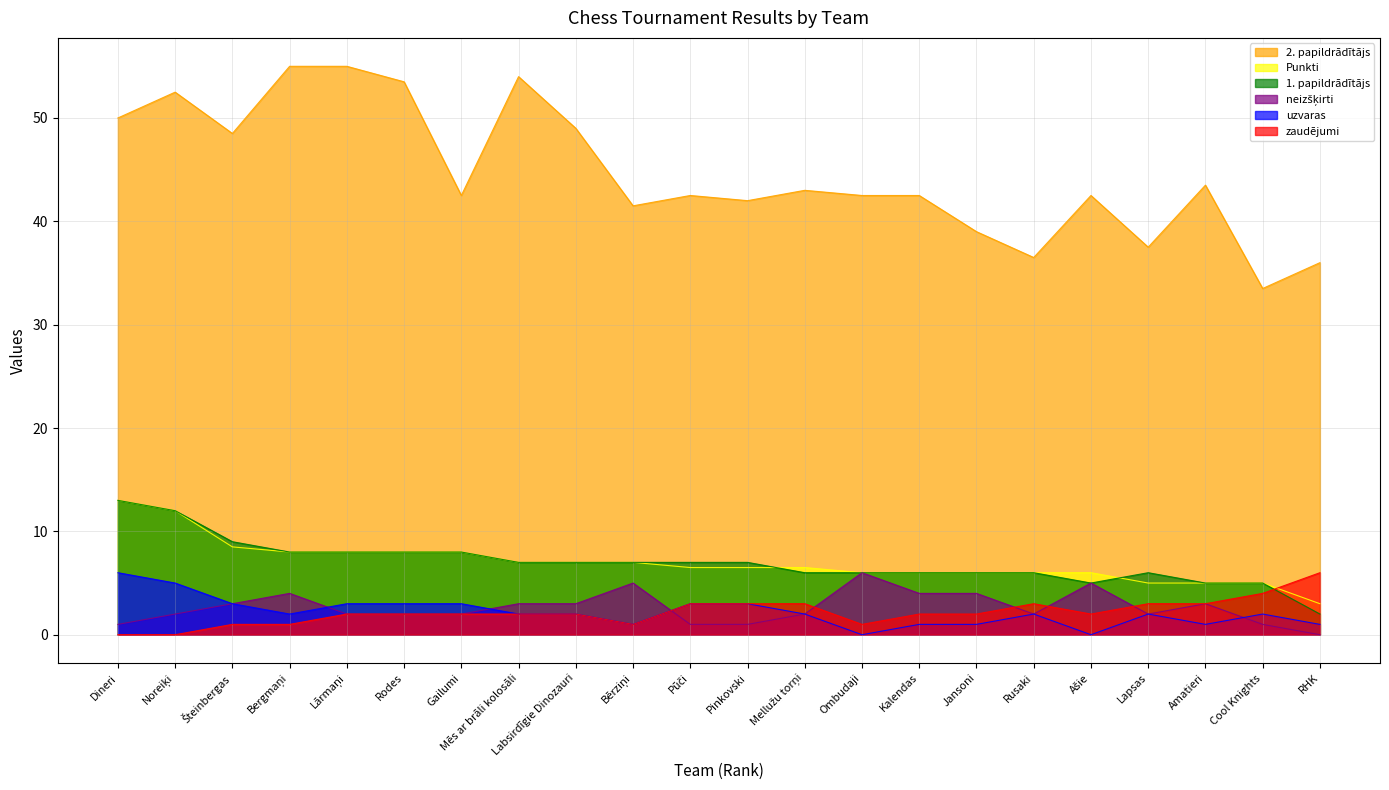

True or false: Punkti and neizšķirti intersect in this chart.

False